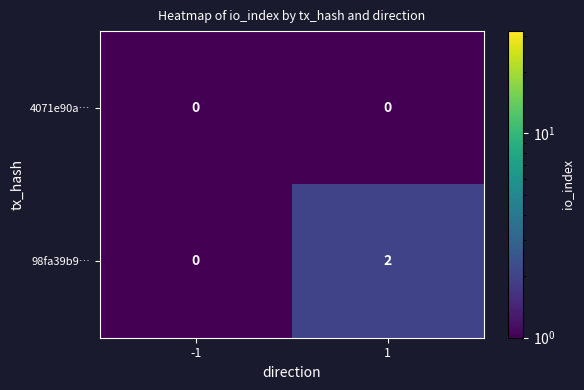

Which series has the largest range (max minus min)?

98fa39b9…